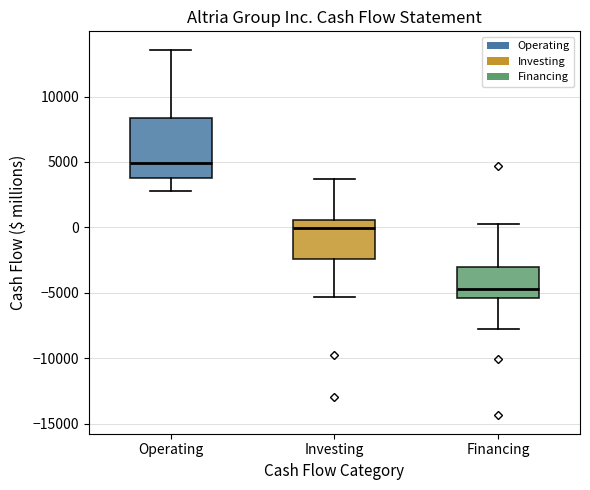

Reading left to right, read every box against the y-axis: the position of its median line, the range the box covers, and the ends of its whiskers. The values are not printed on the chart, so give them approximately, as read against the axis.

Operating: median 5000, box 4000 to 8500, whiskers 3000 to 13500
Investing: median 0, box -2500 to 500, whiskers -5500 to 3500
Financing: median -4500, box -5500 to -3000, whiskers -8000 to 500